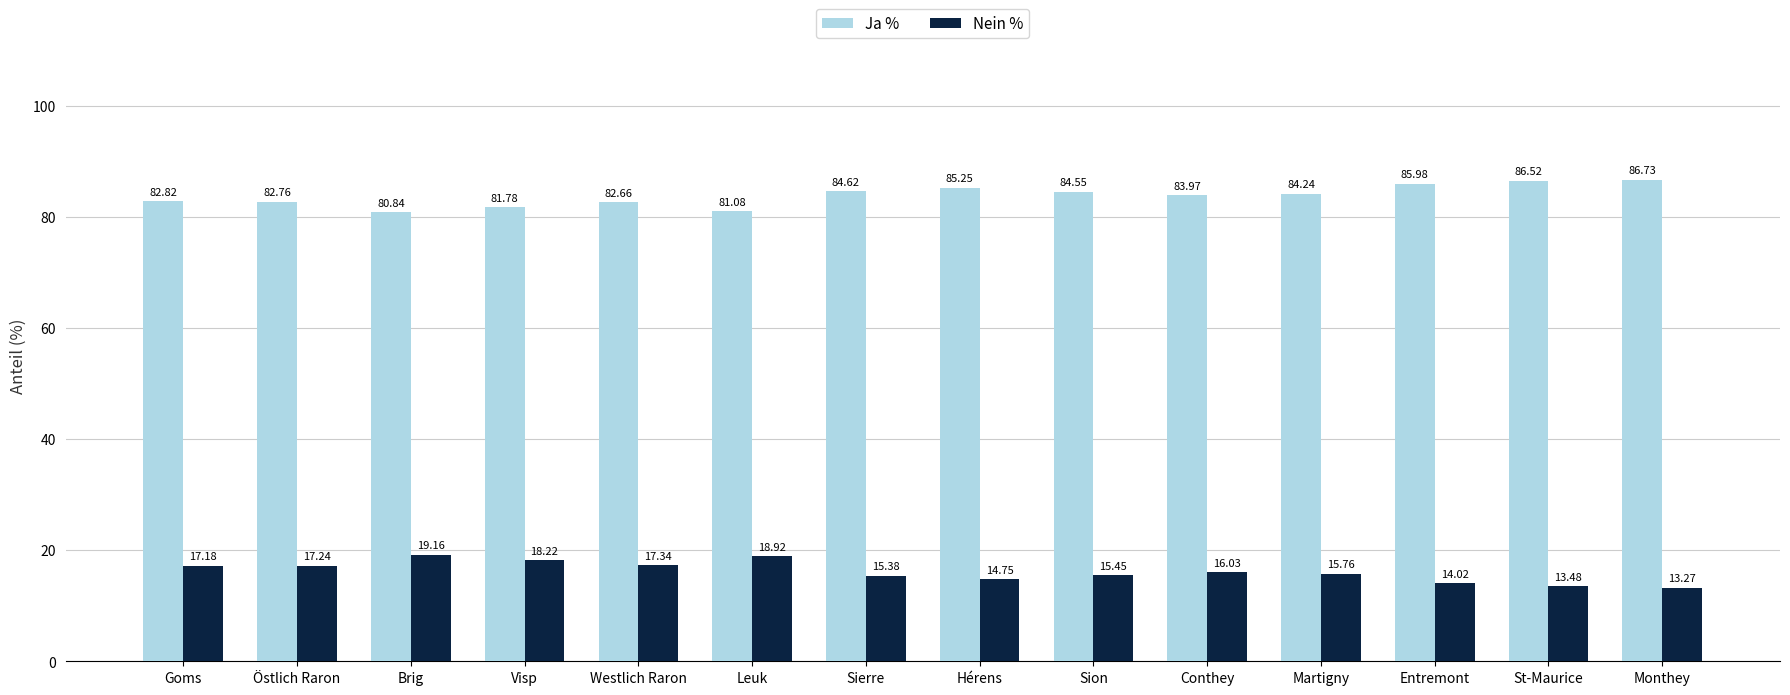

Which category has the lowest value in the Nein % series?

Monthey